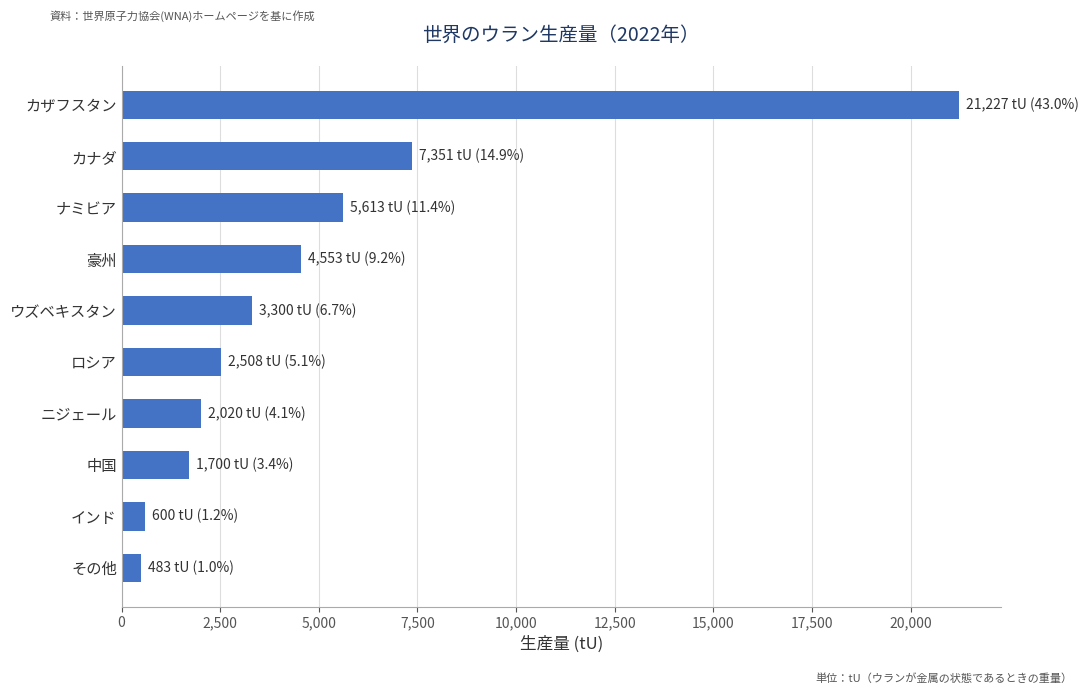

The value at その他 is 483. True or false?

True